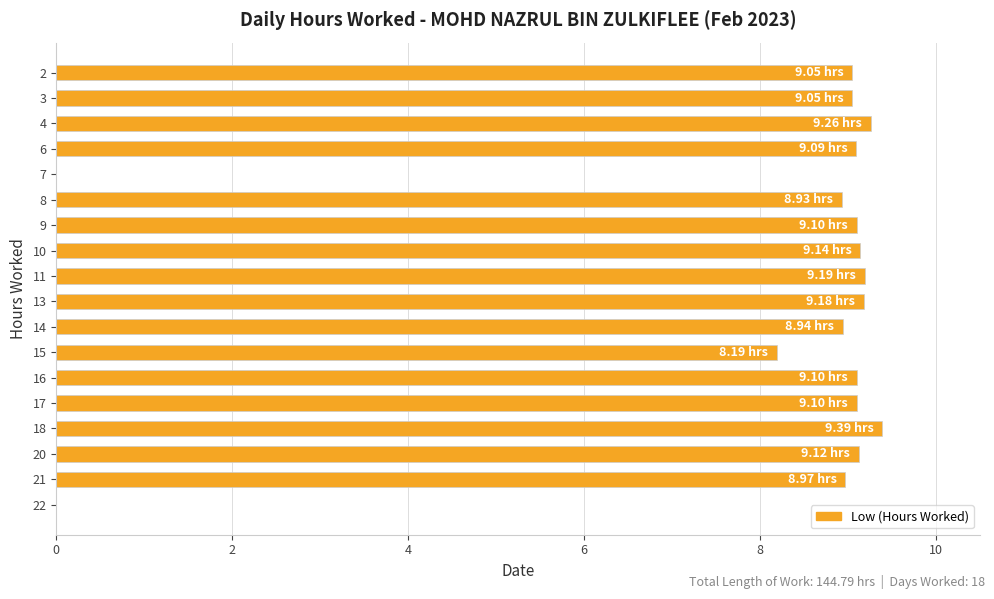

What is the sum of the values at 22 and 2?

9.1